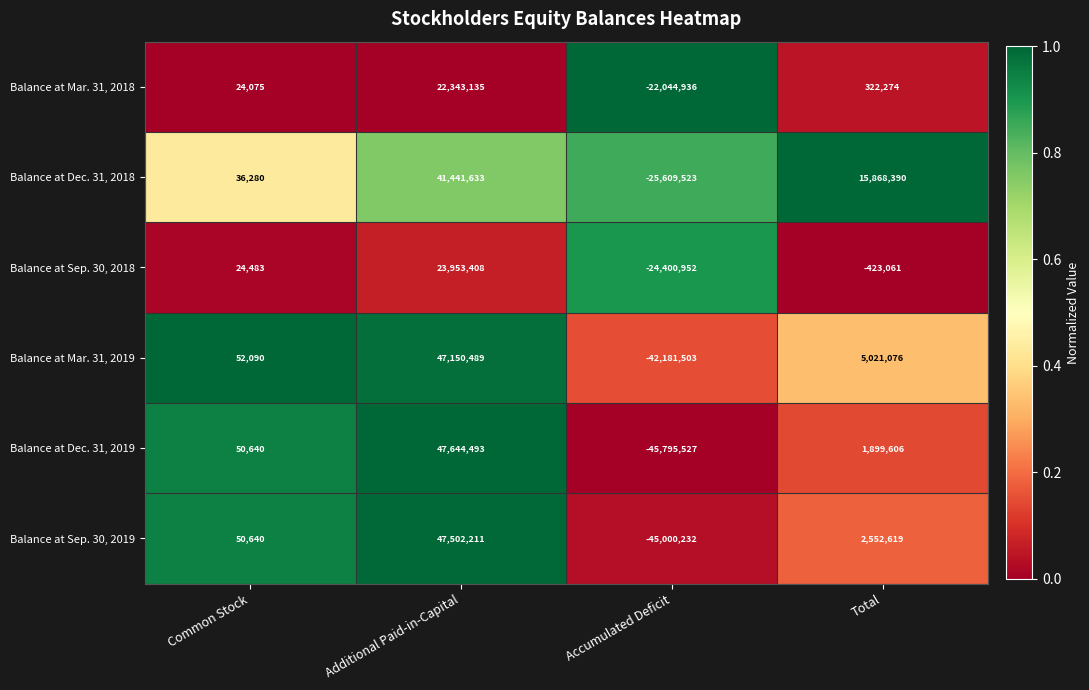

What is the greatest value displayed?

47644493